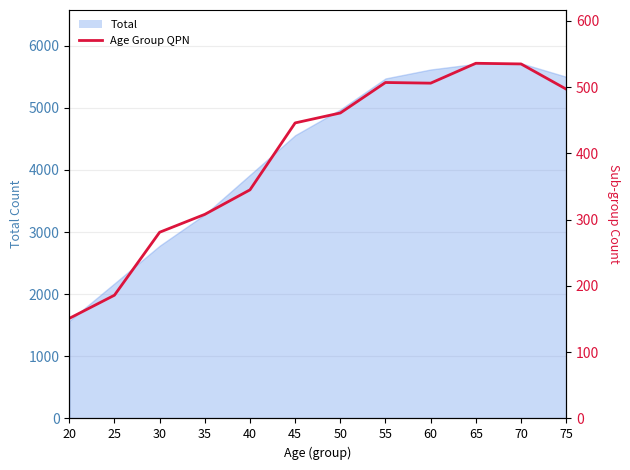

At which label is the value closest to 3663?

40